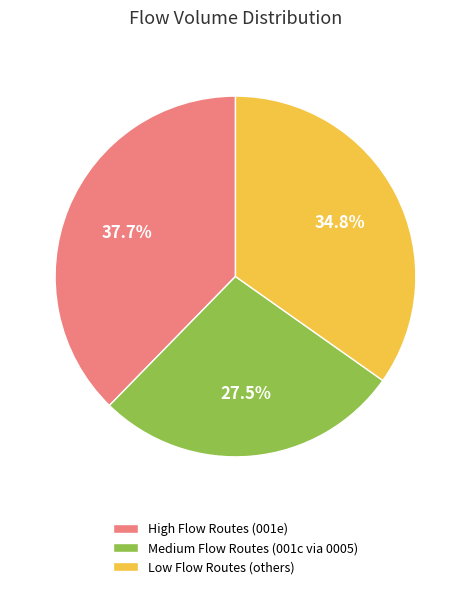

Which category has the smallest portion of the pie?

Medium Flow Routes (001c via 0005)